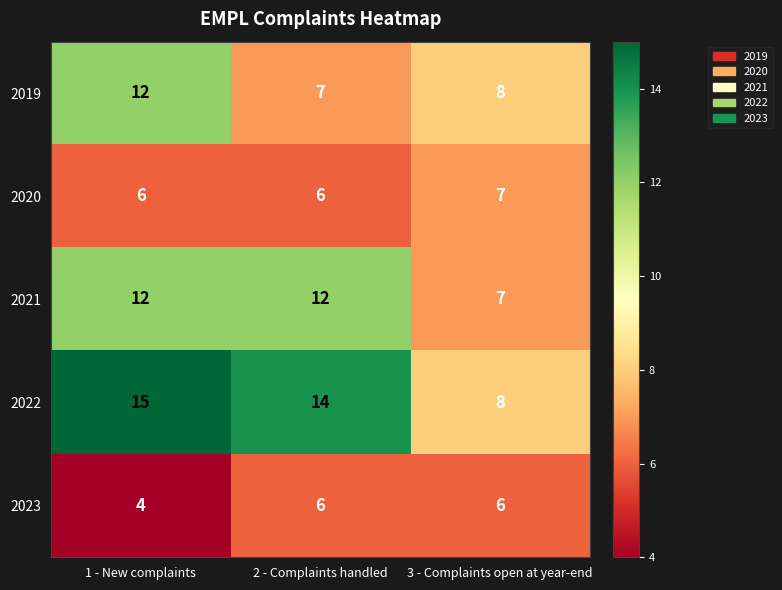

Where is 2023 nearest to the value 5?

1 - New complaints